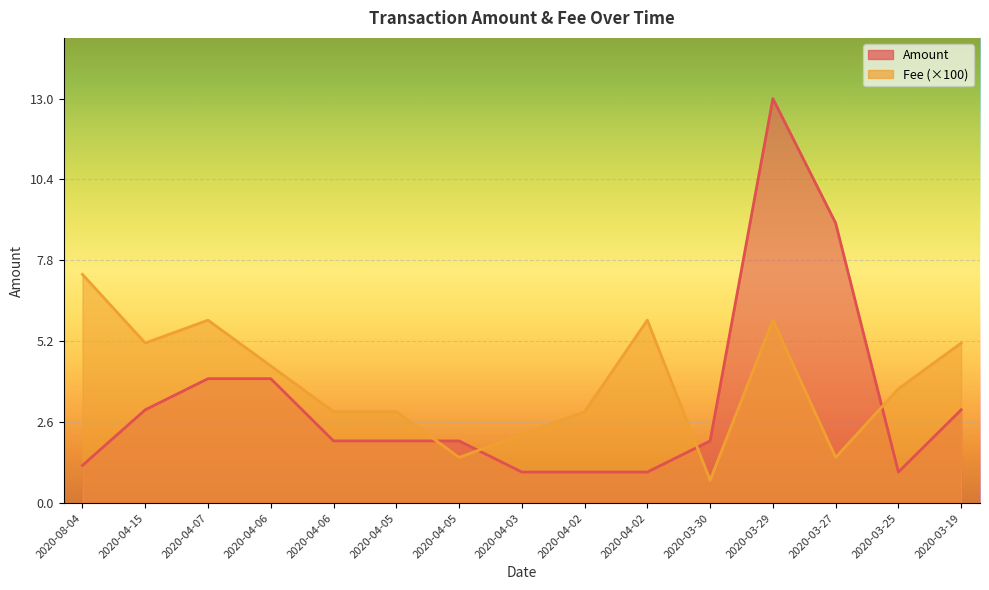

How many data points does each series have?

15